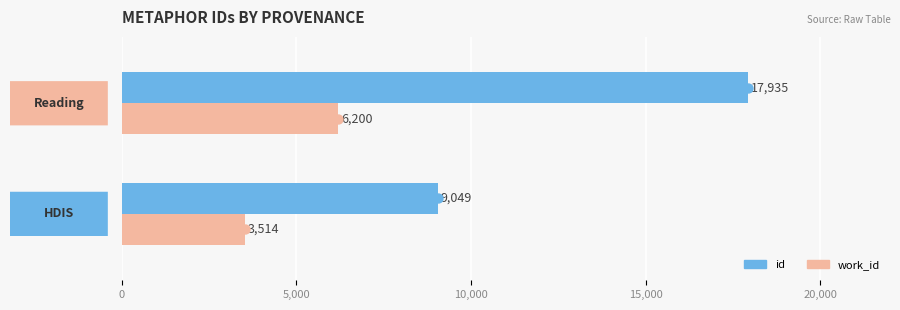

Which series has the widest spread of values?

id